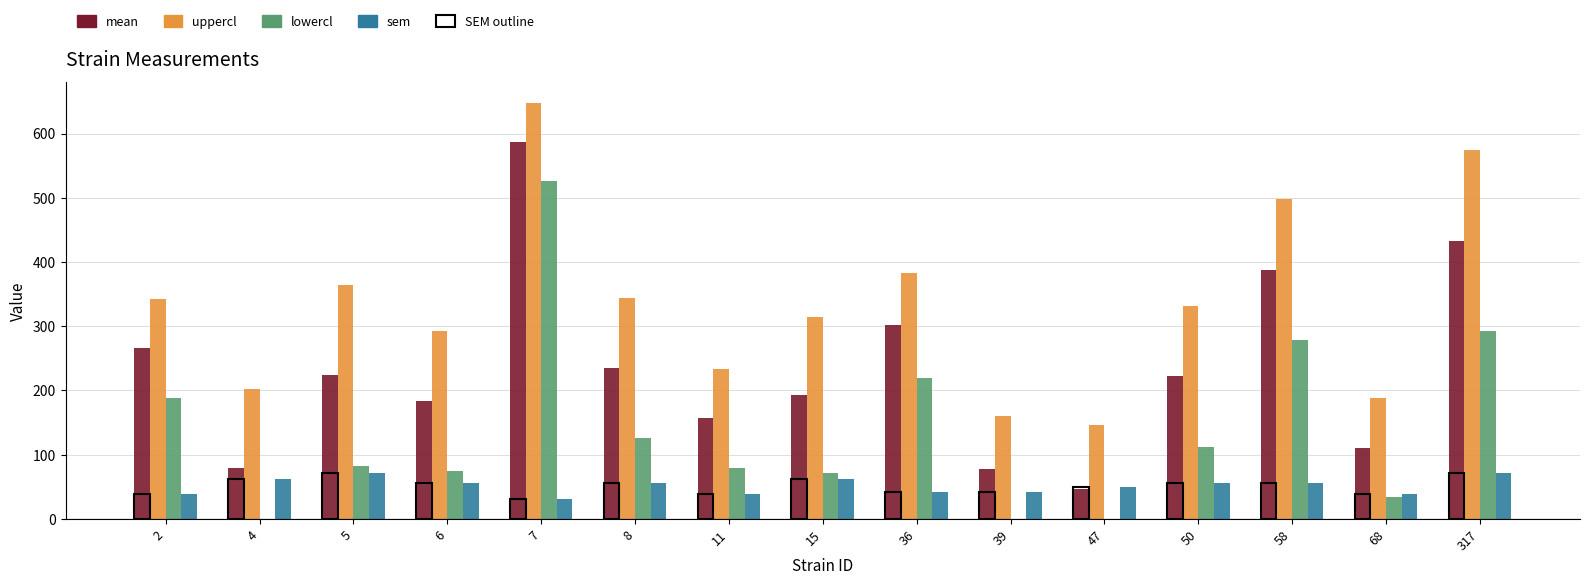

Between 11 and 39, which series saw the biggest shift?

lowercl